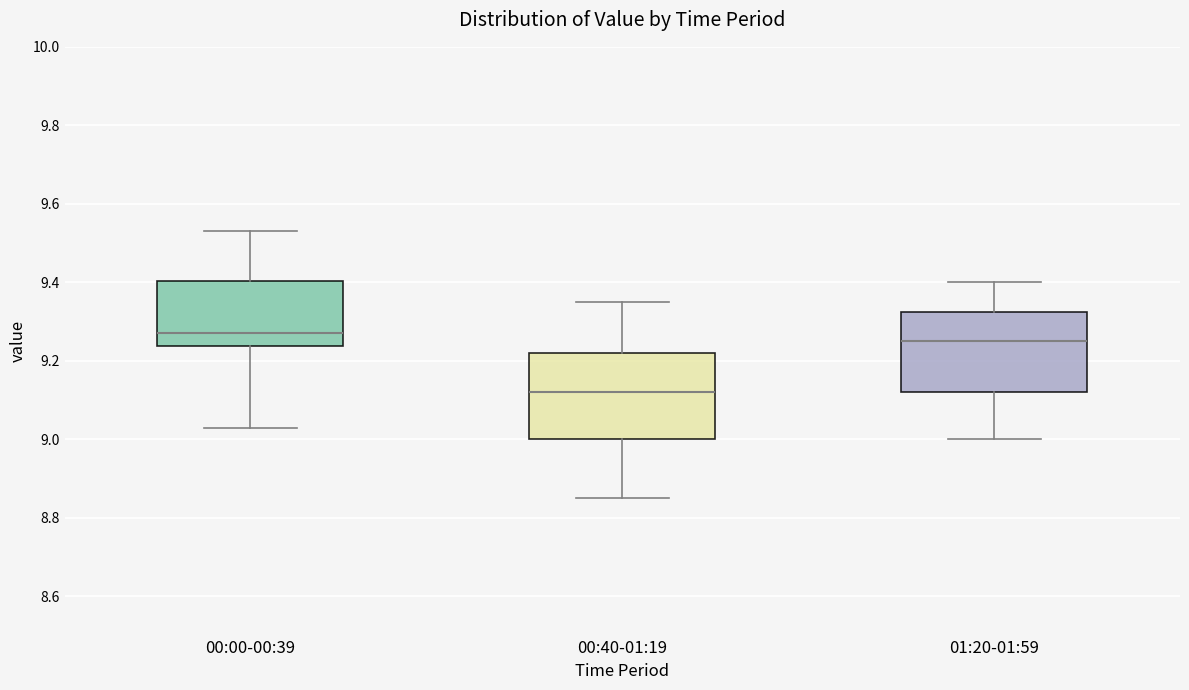

Reading left to right, transcribe this box plot: for each box, give where its median line is, the range the box spans, and where its two whiskers end, as read against the y-axis. The values are not printed on the chart, so give them approximately, as read against the axis.

00:00-00:39: median 9.28, box 9.24 to 9.40, whiskers 9.04 to 9.54
00:40-01:19: median 9.12, box 9.00 to 9.22, whiskers 8.86 to 9.36
01:20-01:59: median 9.26, box 9.12 to 9.32, whiskers 9.00 to 9.40